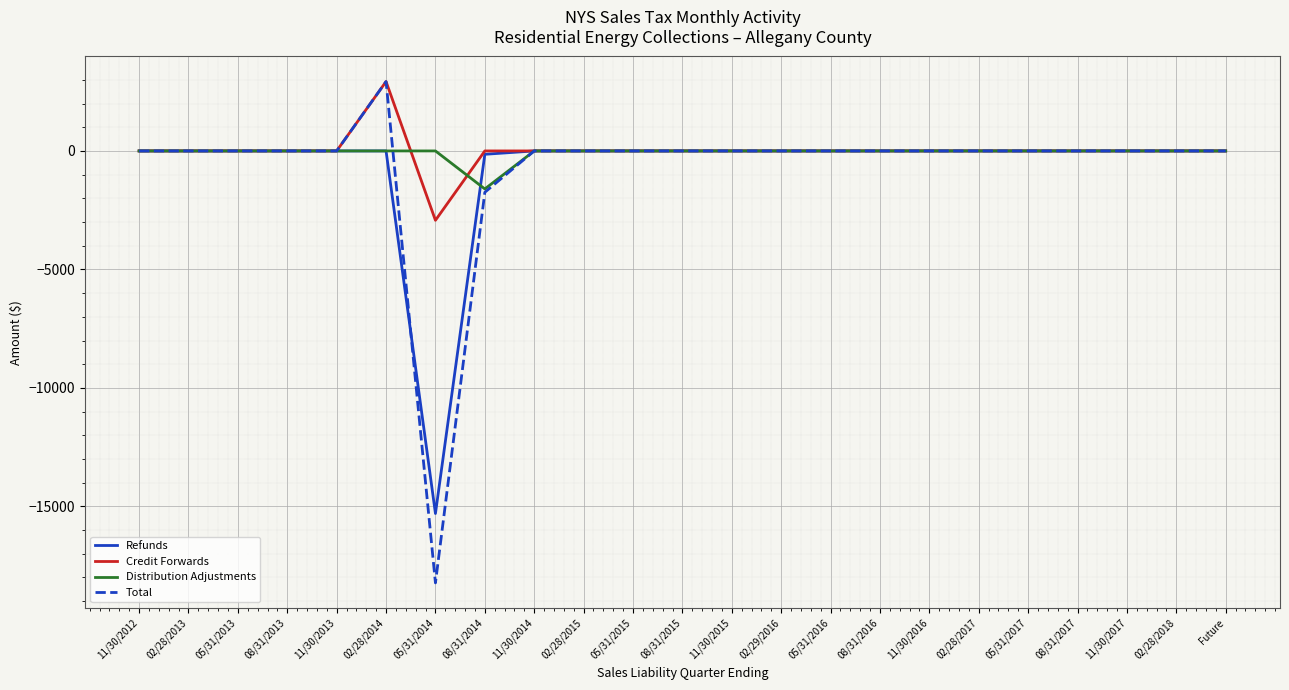

At which category is the sum across all series the highest?

02/28/2014